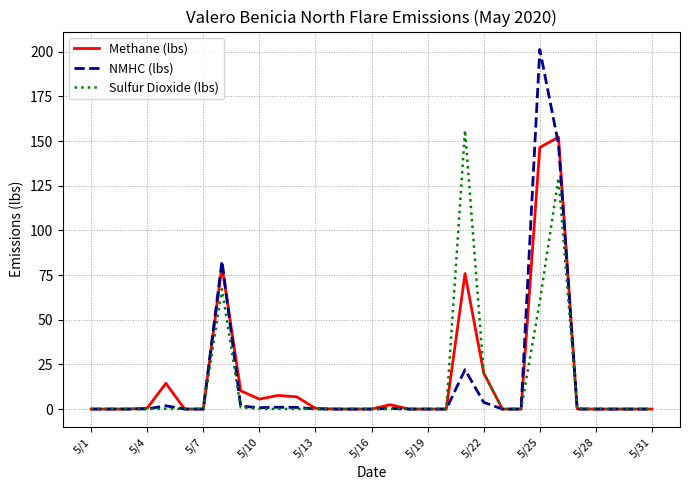

What is the maximum value for Methane (lbs)?

152.2